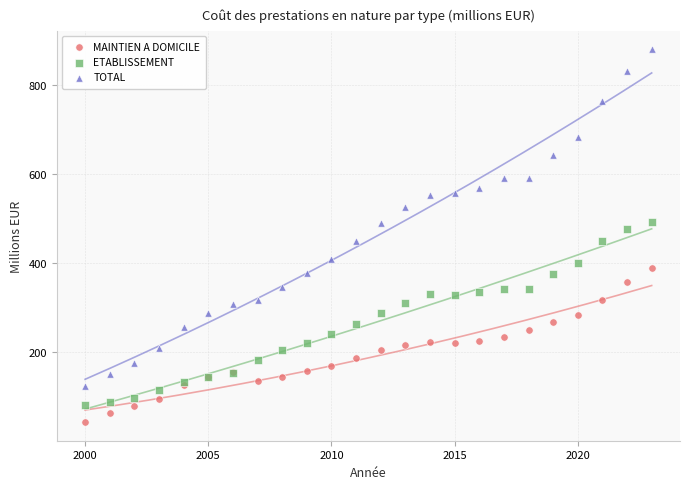

Which series reaches the minimum Y coordinate?

MAINTIEN A DOMICILE